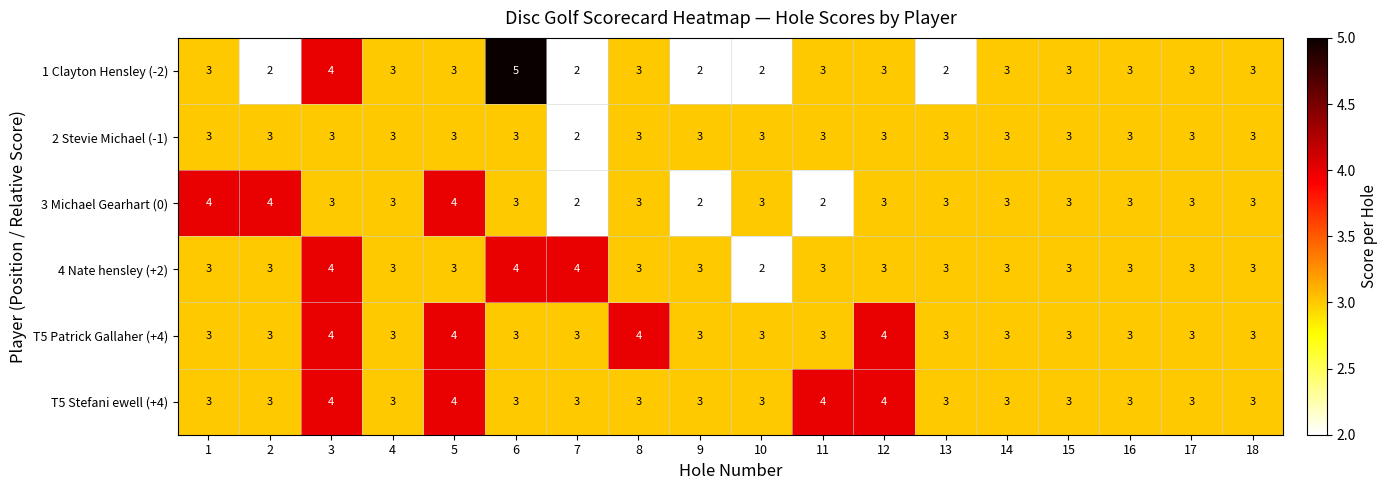

How many series are shown in this chart?

6